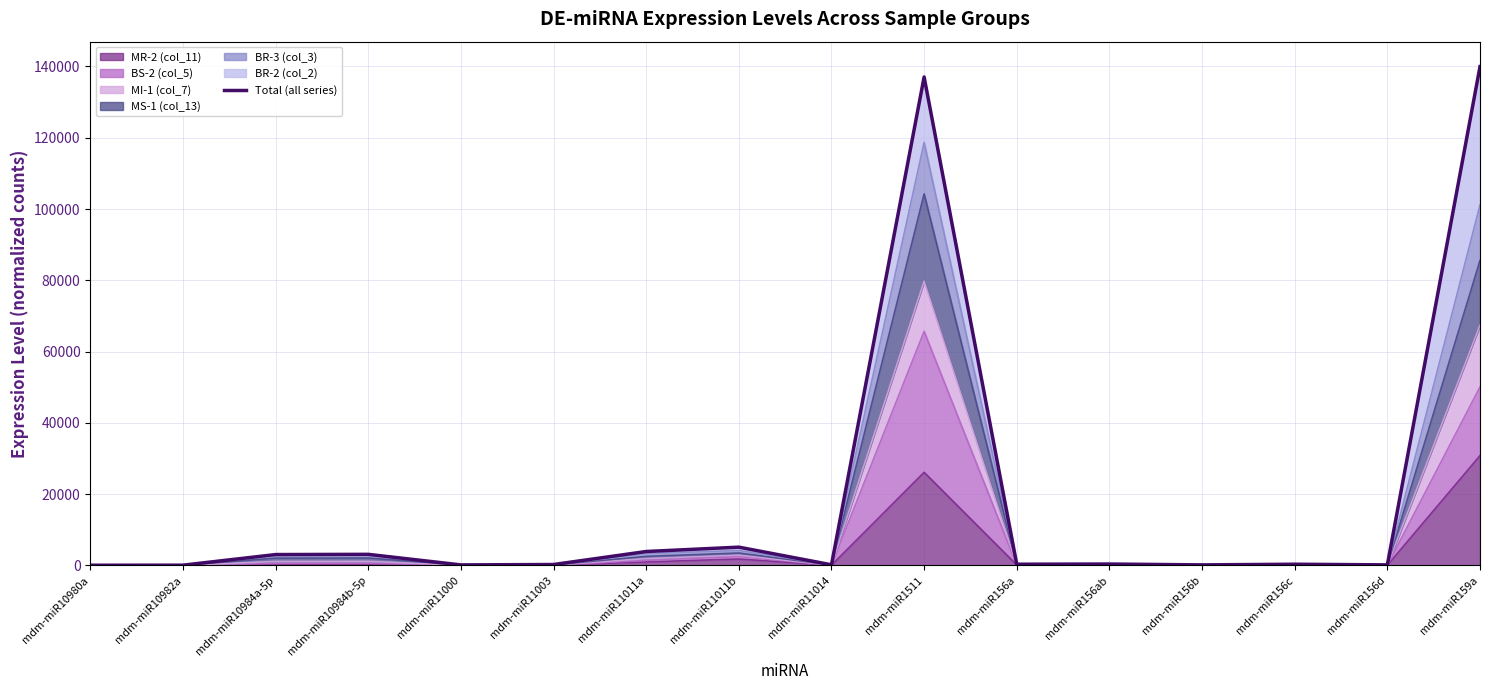

True or false: the data shows 137060.5 at mdm-miR1511.

True